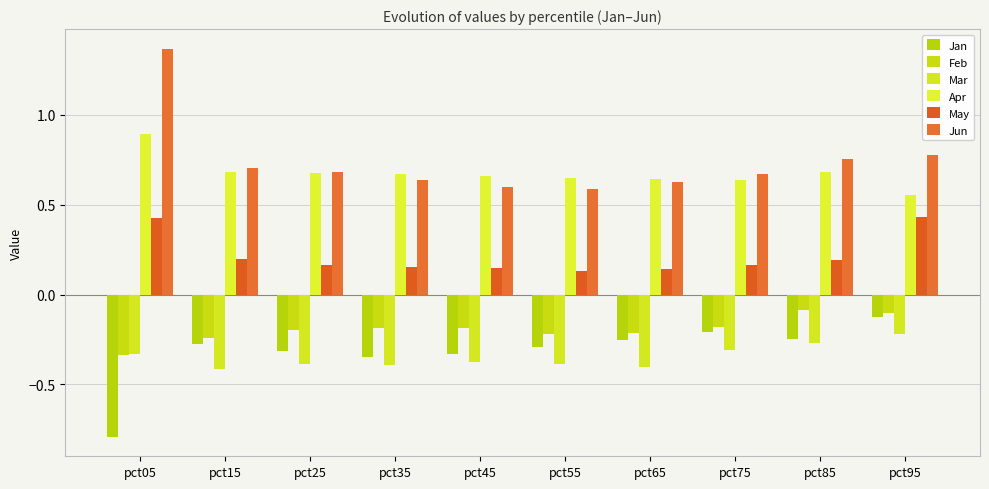

The value of Mar at pct95 is -0.1. True or false?

False